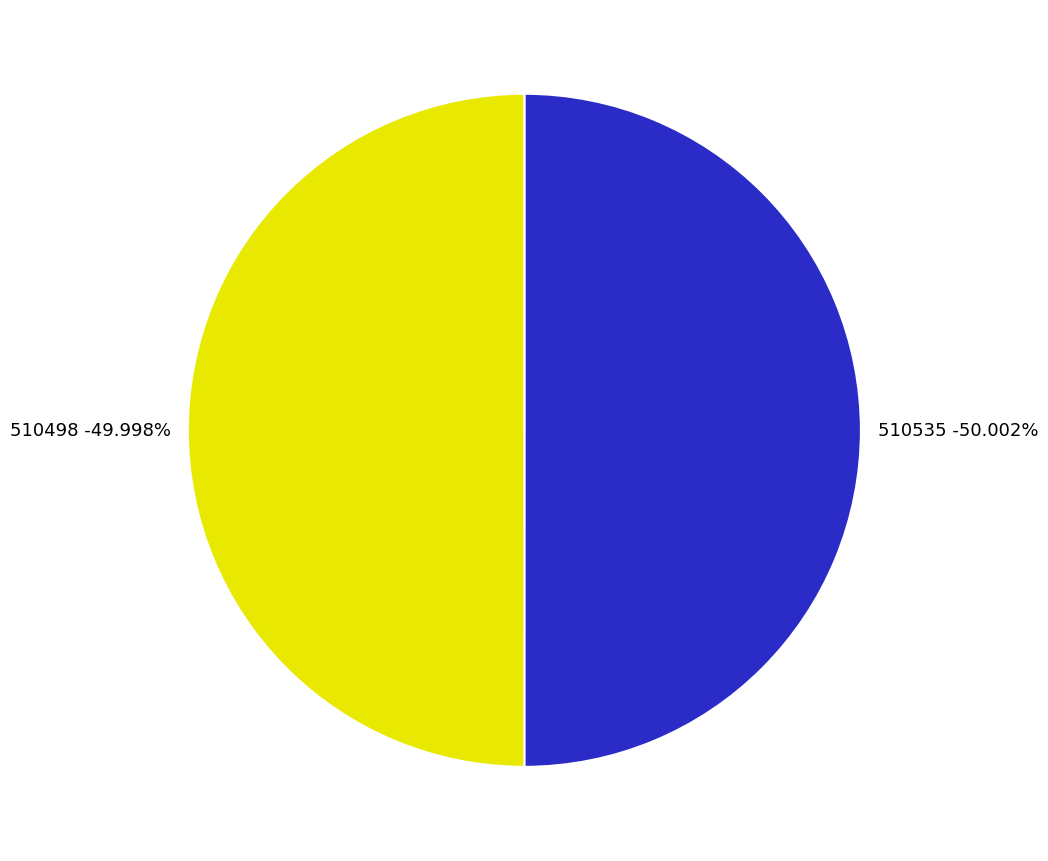

To the nearest percent, what is the average slice percentage?

50%